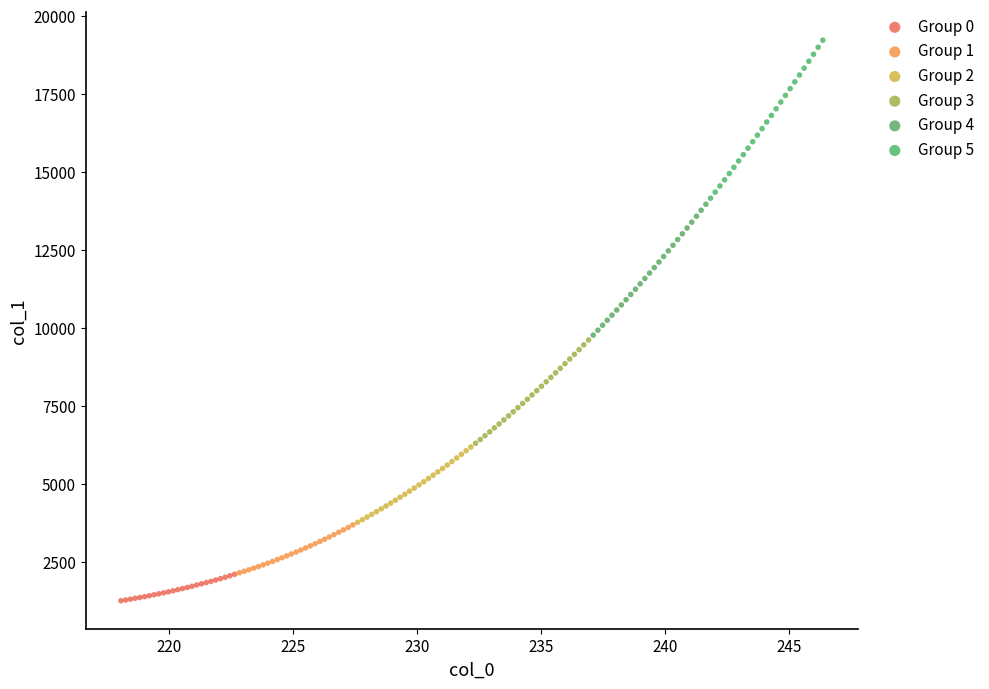

Which series reaches the maximum Y coordinate?

Group 5